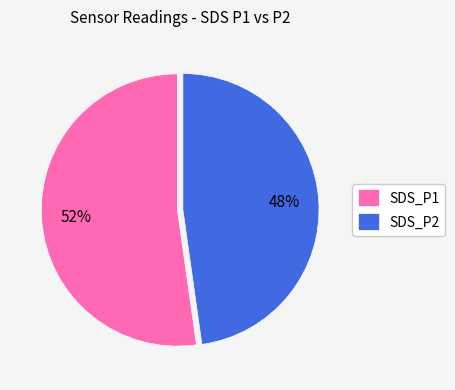

Which category has the smallest portion of the pie?

SDS_P2